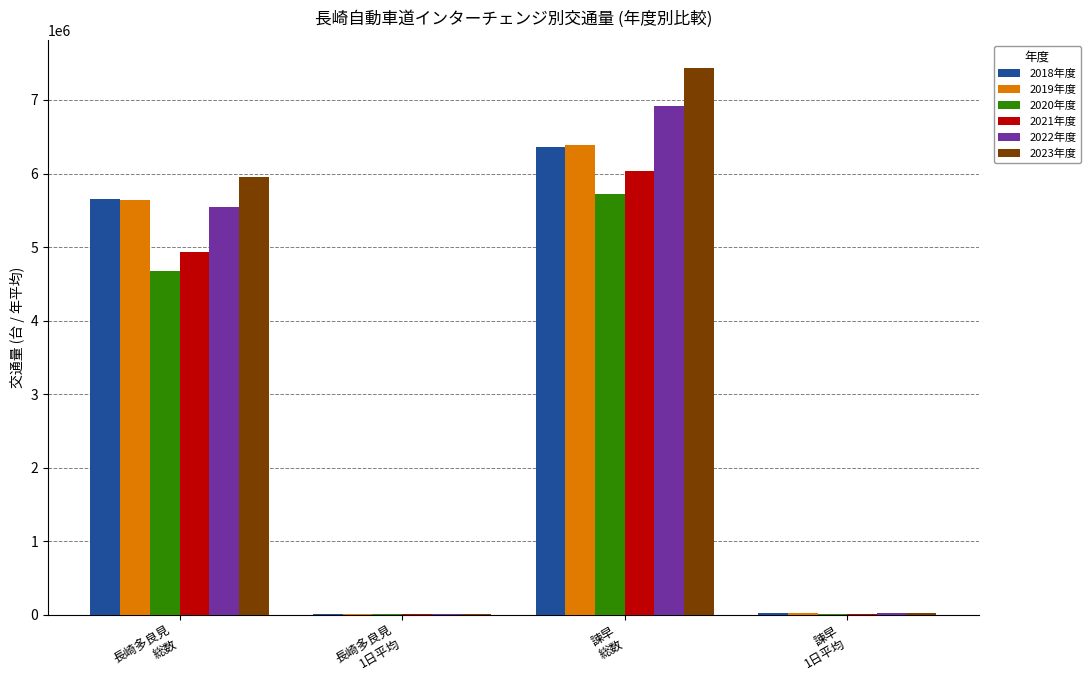

How many data points does each series have?

4